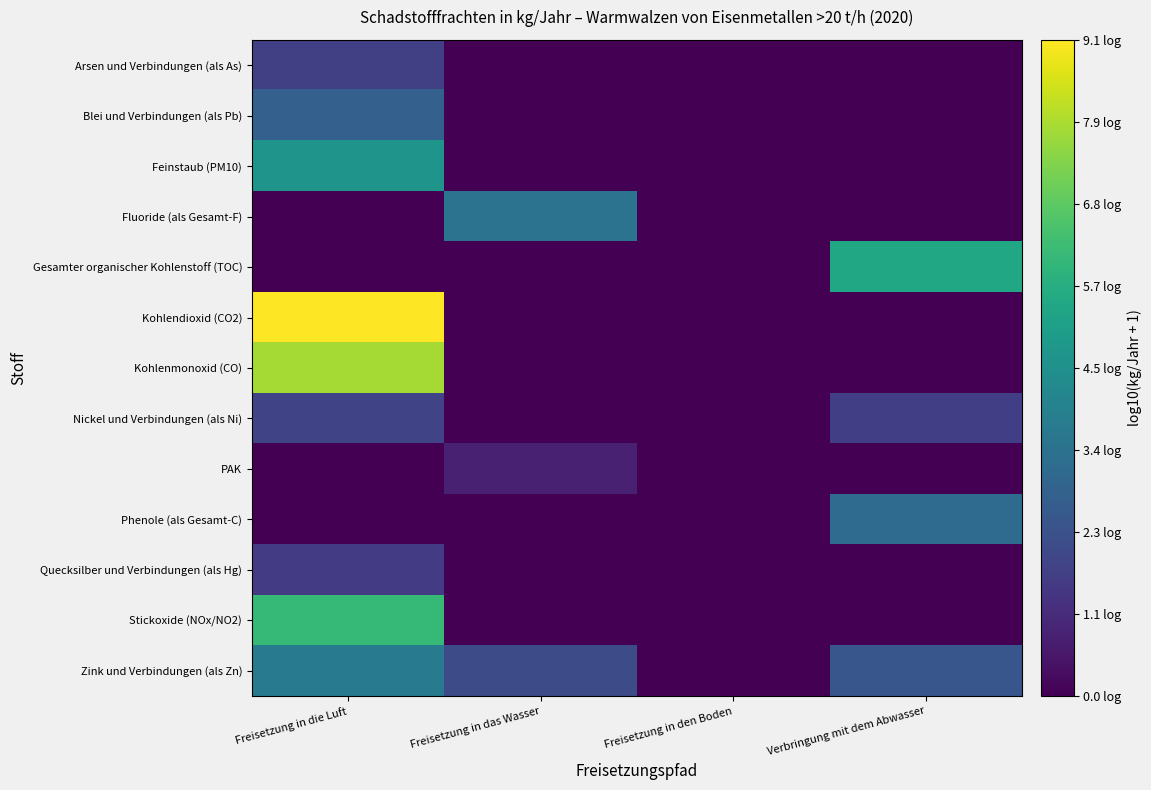

Reading left to right, list all the values displayed in this chart.

Arsen und Verbindungen (als As): Freisetzung in die Luft=1.7	Freisetzung in das Wasser=0.0	Freisetzung in den Boden=0.0	Verbringung mit dem Abwasser=0.0
Blei und Verbindungen (als Pb): Freisetzung in die Luft=2.8	Freisetzung in das Wasser=0.0	Freisetzung in den Boden=0.0	Verbringung mit dem Abwasser=0.0
Feinstaub (PM10): Freisetzung in die Luft=4.7	Freisetzung in das Wasser=0.0	Freisetzung in den Boden=0.0	Verbringung mit dem Abwasser=0.0
Fluoride (als Gesamt-F): Freisetzung in die Luft=0.0	Freisetzung in das Wasser=3.4	Freisetzung in den Boden=0.0	Verbringung mit dem Abwasser=0.0
Gesamter organischer Kohlenstoff (TOC): Freisetzung in die Luft=0.0	Freisetzung in das Wasser=0.0	Freisetzung in den Boden=0.0	Verbringung mit dem Abwasser=5.4
Kohlendioxid (CO2): Freisetzung in die Luft=9.1	Freisetzung in das Wasser=0.0	Freisetzung in den Boden=0.0	Verbringung mit dem Abwasser=0.0
Kohlenmonoxid (CO): Freisetzung in die Luft=7.9	Freisetzung in das Wasser=0.0	Freisetzung in den Boden=0.0	Verbringung mit dem Abwasser=0.0
Nickel und Verbindungen (als Ni): Freisetzung in die Luft=1.9	Freisetzung in das Wasser=0.0	Freisetzung in den Boden=0.0	Verbringung mit dem Abwasser=1.7
PAK: Freisetzung in die Luft=0.0	Freisetzung in das Wasser=0.8	Freisetzung in den Boden=0.0	Verbringung mit dem Abwasser=0.0
Phenole (als Gesamt-C): Freisetzung in die Luft=0.0	Freisetzung in das Wasser=0.0	Freisetzung in den Boden=0.0	Verbringung mit dem Abwasser=3.2
Quecksilber und Verbindungen (als Hg): Freisetzung in die Luft=1.6	Freisetzung in das Wasser=0.0	Freisetzung in den Boden=0.0	Verbringung mit dem Abwasser=0.0
Stickoxide (NOx/NO2): Freisetzung in die Luft=6.1	Freisetzung in das Wasser=0.0	Freisetzung in den Boden=0.0	Verbringung mit dem Abwasser=0.0
Zink und Verbindungen (als Zn): Freisetzung in die Luft=3.7	Freisetzung in das Wasser=2.1	Freisetzung in den Boden=0.0	Verbringung mit dem Abwasser=2.4